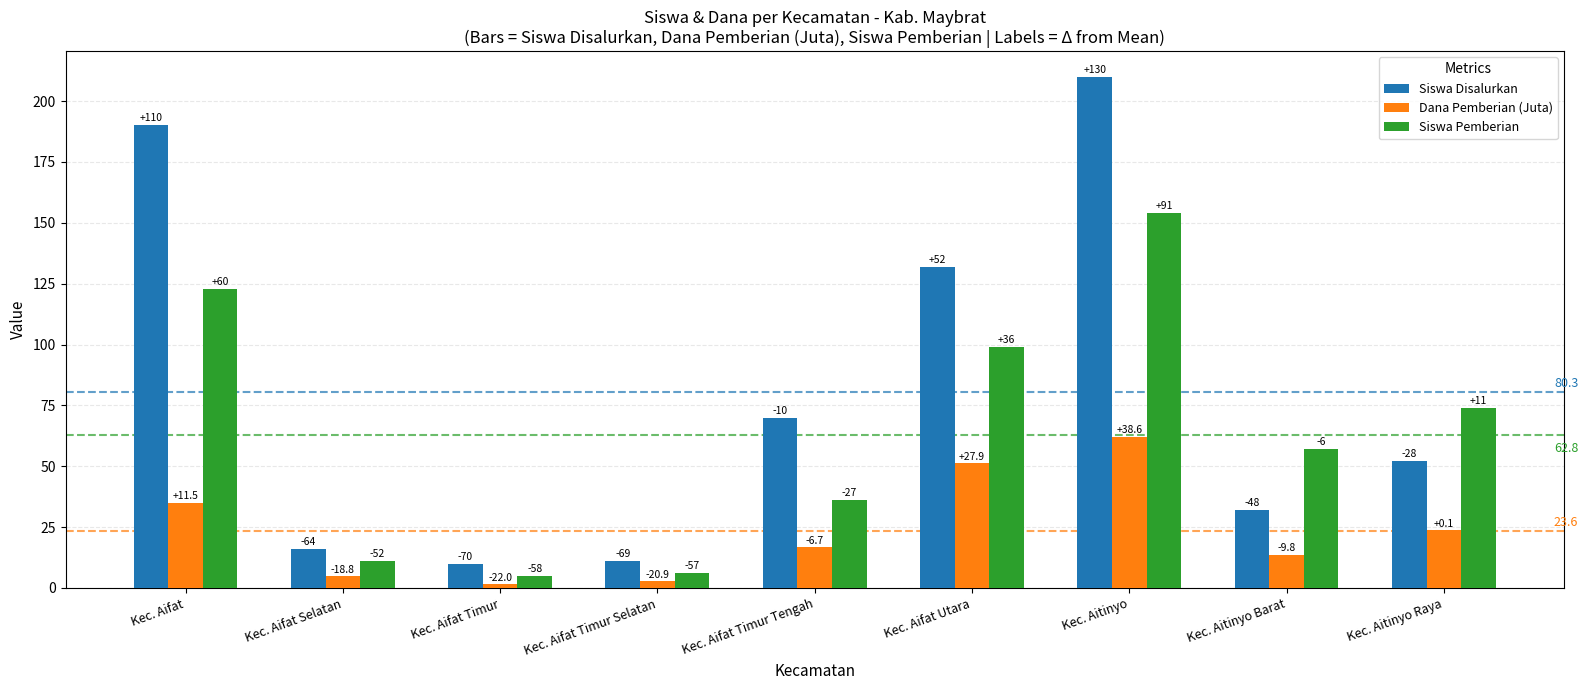

What is the sum of all Siswa Pemberian values?

565.0